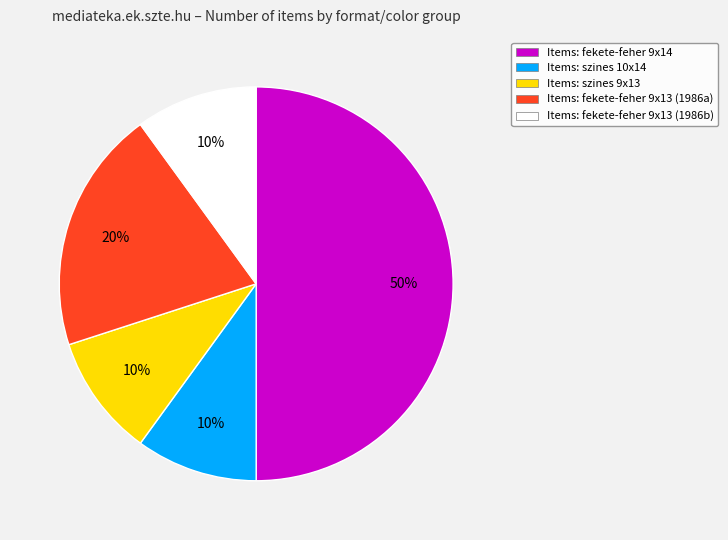

To the nearest percent, what is the average slice percentage?

20%